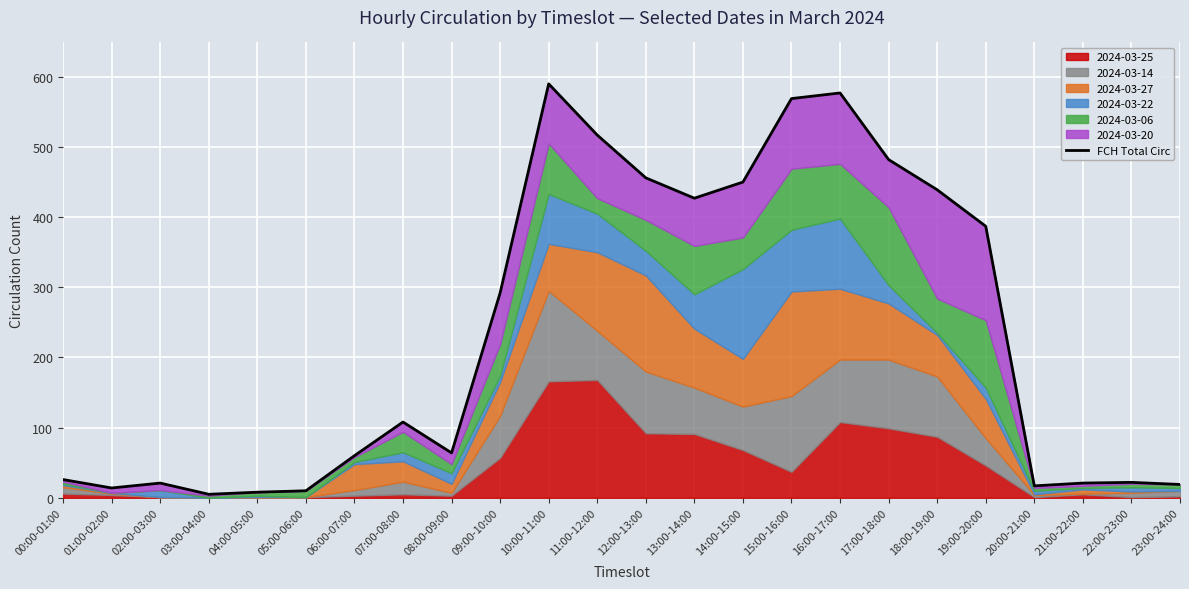

What is the sum of the values at 23:00-24:00 and 09:00-10:00?

311